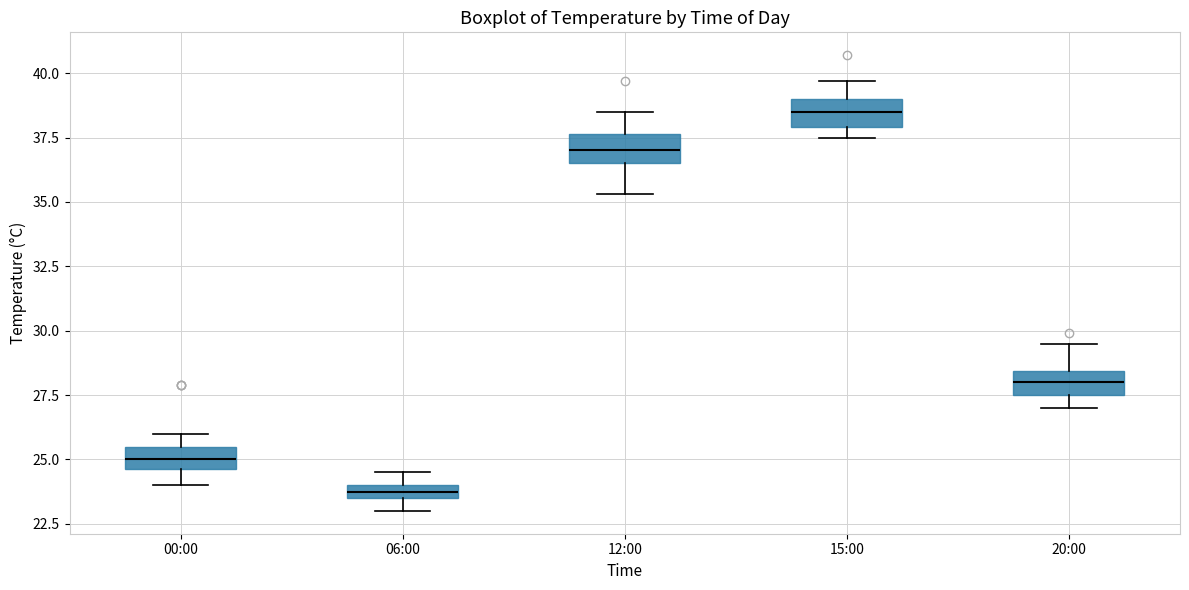

Where is the upper edge of the box for 00:00 on the y-axis? The values are not printed on the chart, so give them approximately, as read against the axis.

25.5